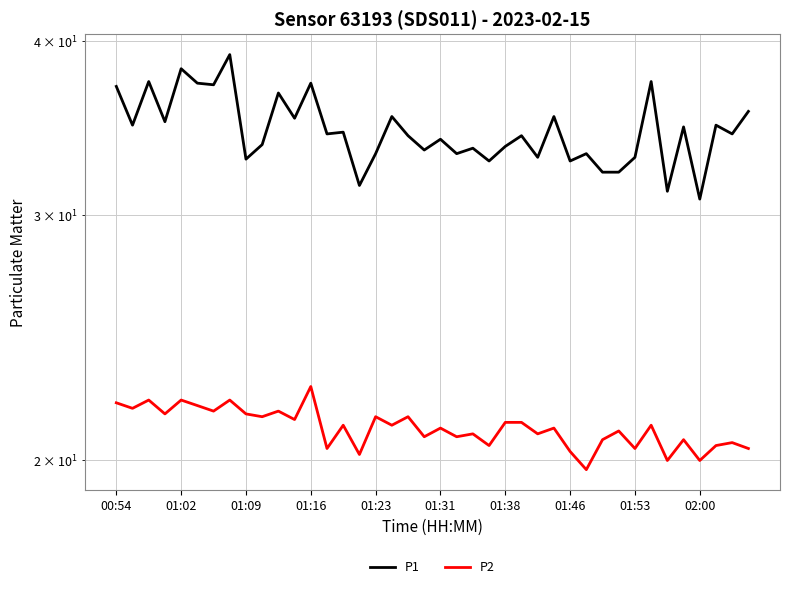

What is the average value of the P2 series?

21.1